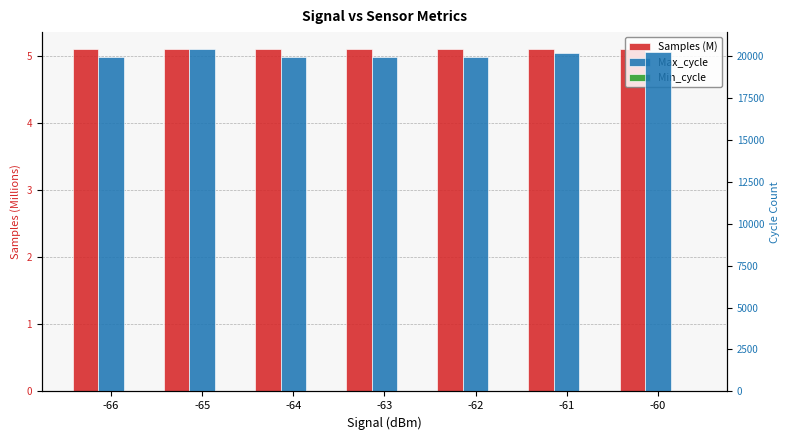

Does the chart contain any negative values?

No